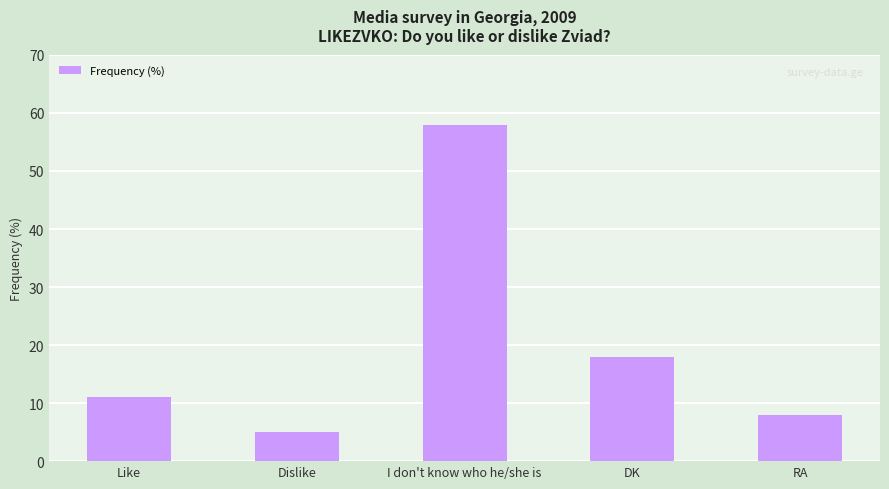

Are the bars grouped side by side (vs. stacked)?

No